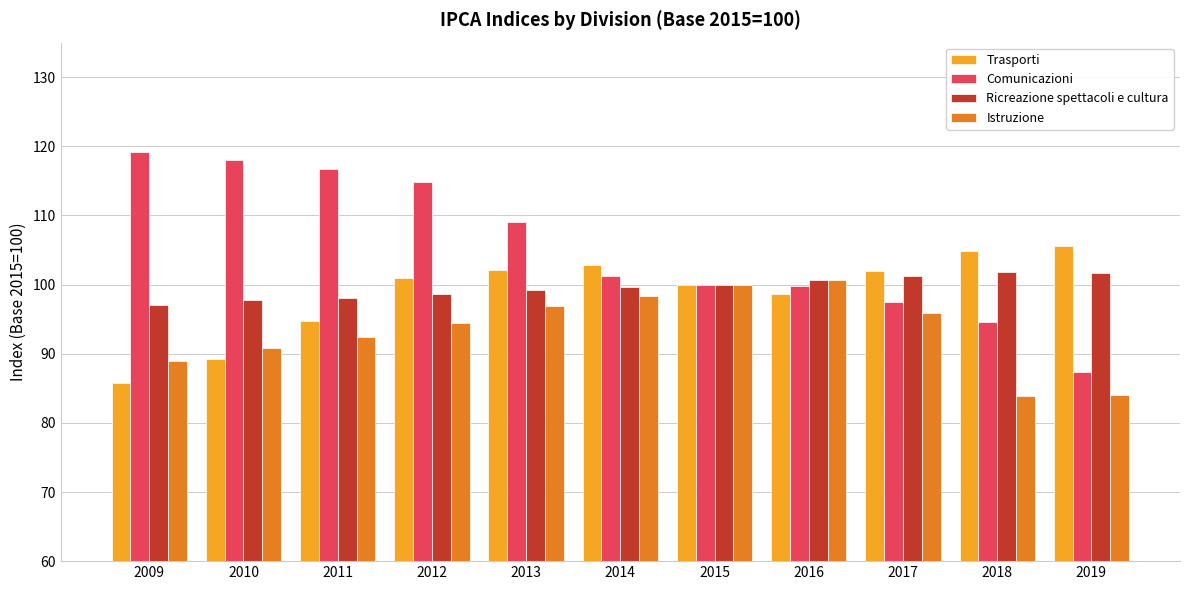

What is the spread (max minus min) of values at 2018?

20.9